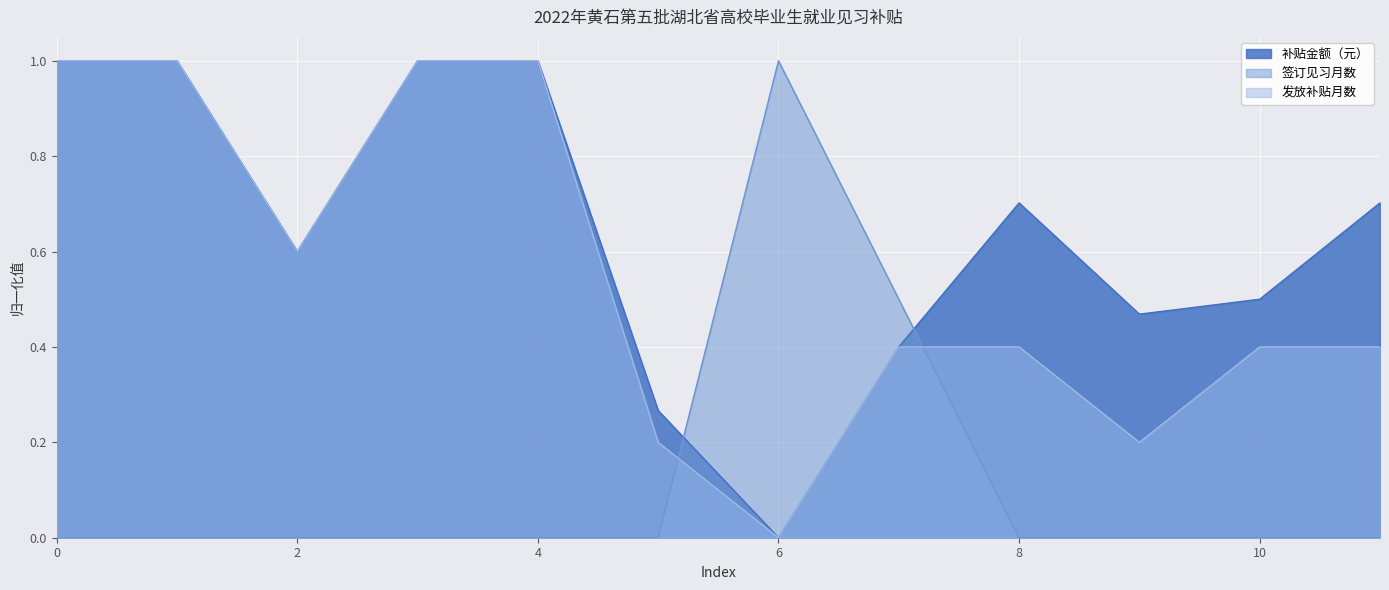

How many times do 补贴金额（元） and 签订见习月数 cross each other?

2